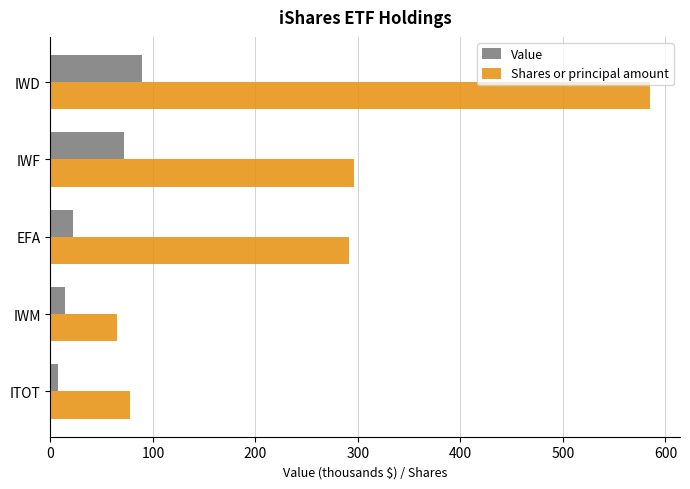

The value of Shares or principal amount at IWD is 585. True or false?

True